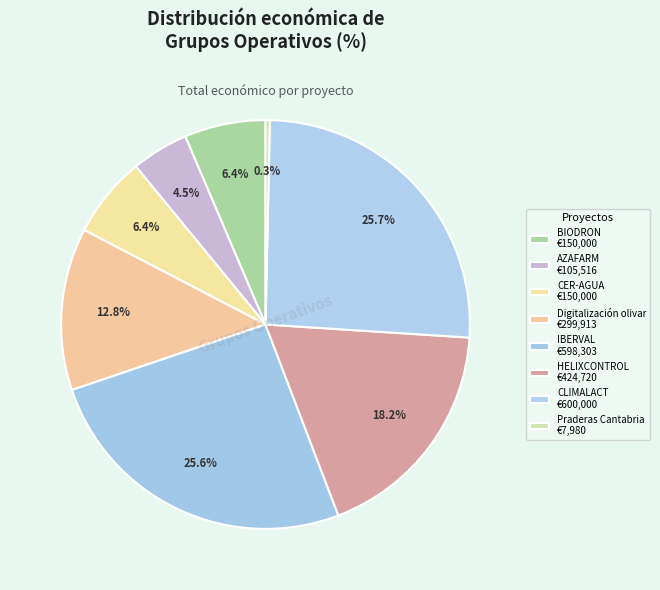

Rank the categories by value from highest to lowest.

CLIMALACT, IBERVAL, HELIXCONTROL, Digitalización olivar, BIODRON, CER-AGUA, AZAFARM, Praderas Cantabria